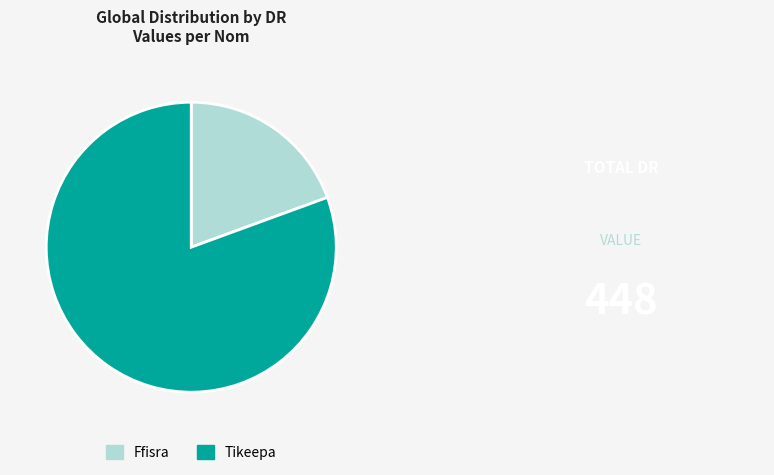

True or false: Tikeepa accounts for 81% of the total.

True